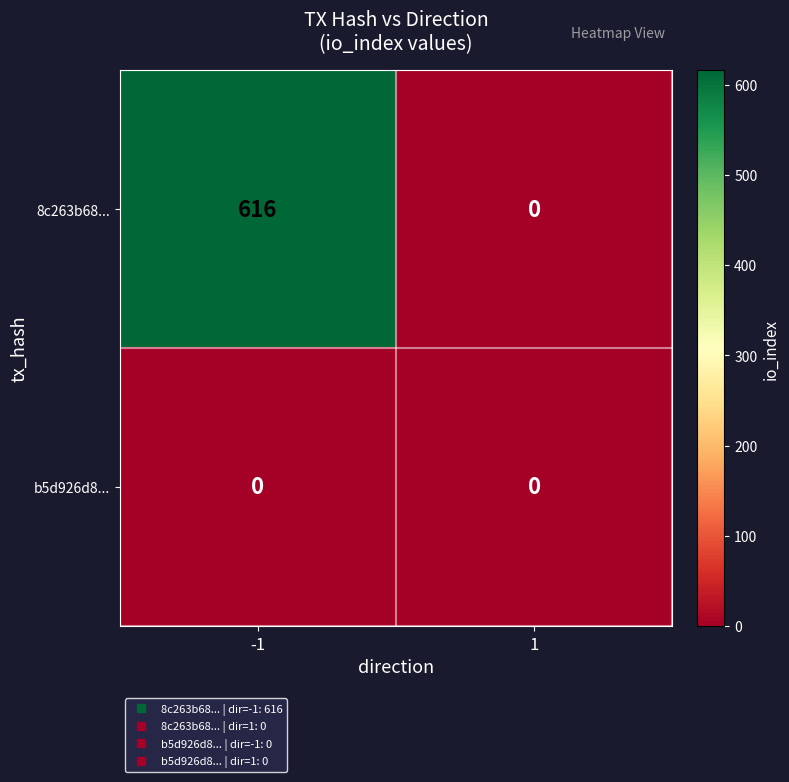

How many distinct data groups are displayed?

2